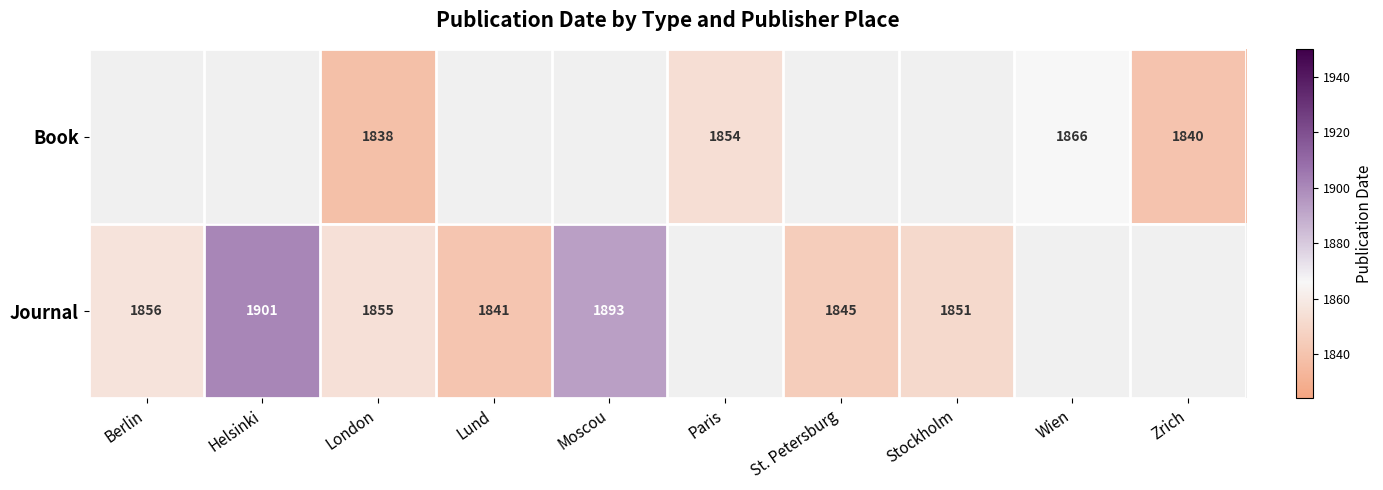

At which category does the chart reach its minimum across all series?

London